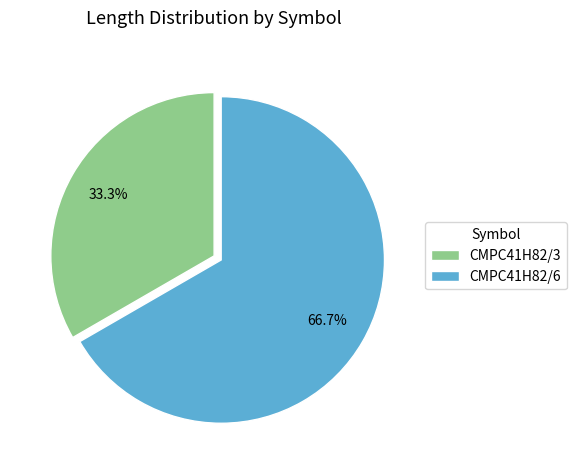

Which slice is the largest?

CMPC41H82/6